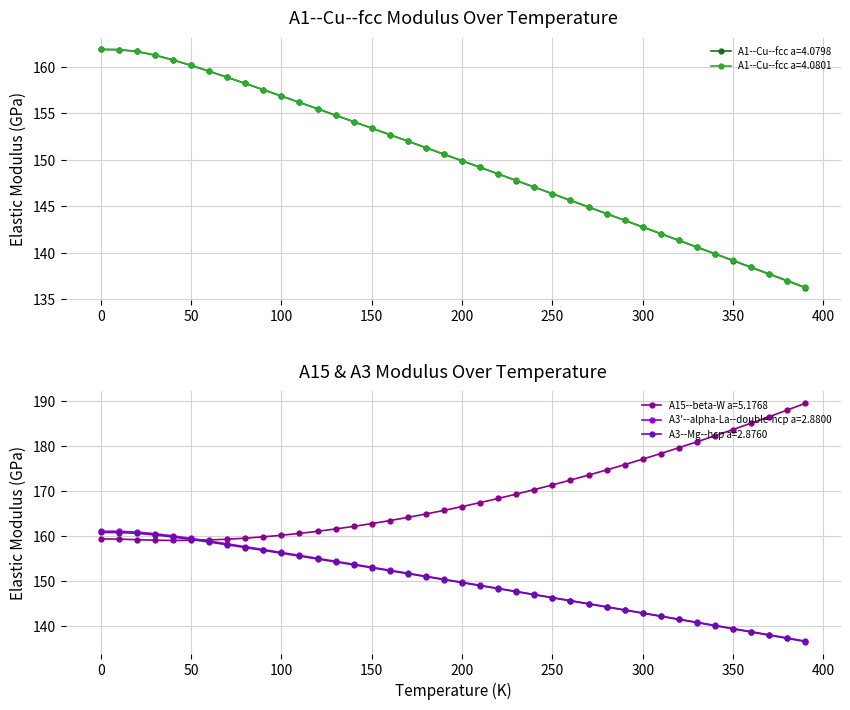

What are all the series names shown in the legend?

A1--Cu--fcc a=4.0798, A1--Cu--fcc a=4.0801, A15--beta-W a=5.1768, A3'--alpha-La--double-hcp a=2.8800, A3--Mg--hcp a=2.8760